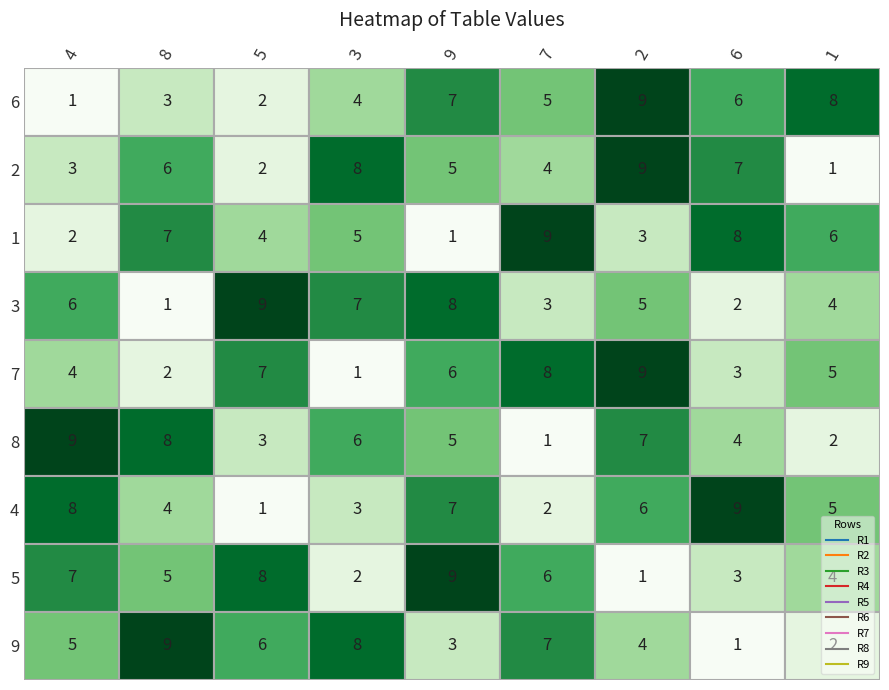

True or false: 1 has a value of 0 at 9.

False